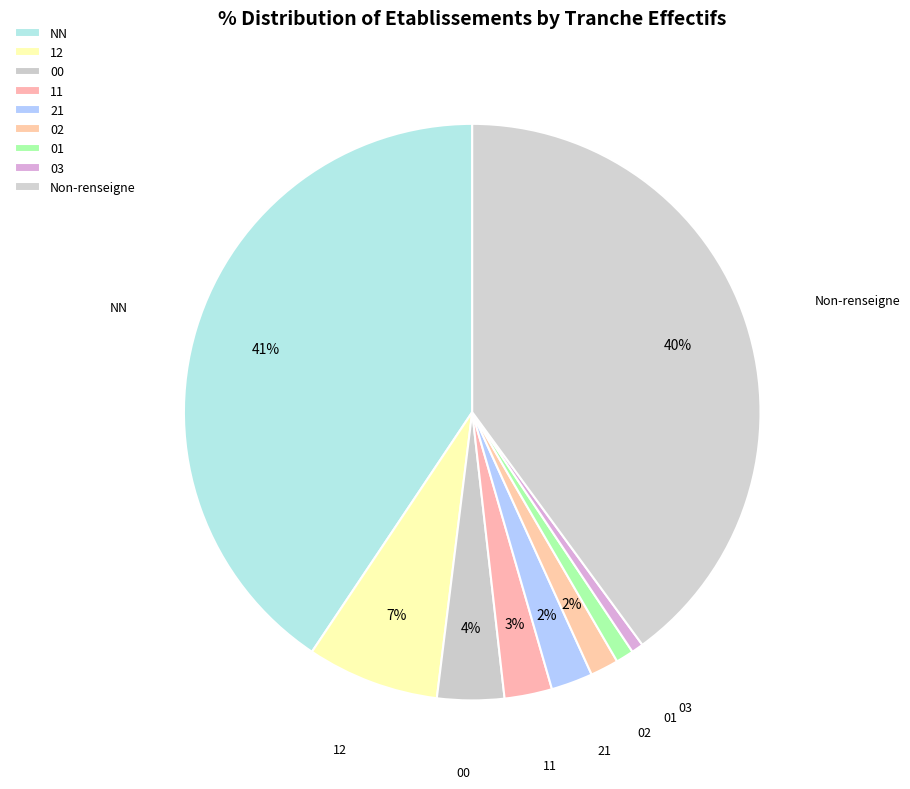

How many slices are in this pie chart?

9